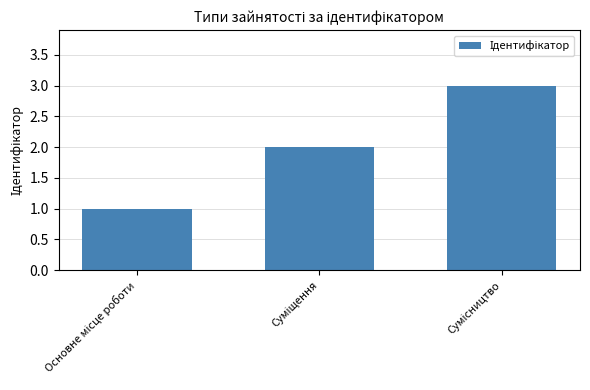

Reading left to right, what are all the values shown in this chart?

1	2	3